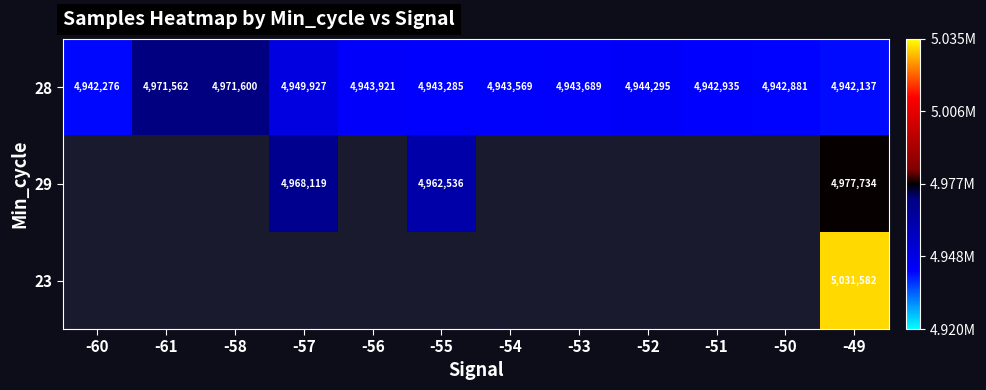

What is the sum of the 28 values at -52 and -60?

9886571